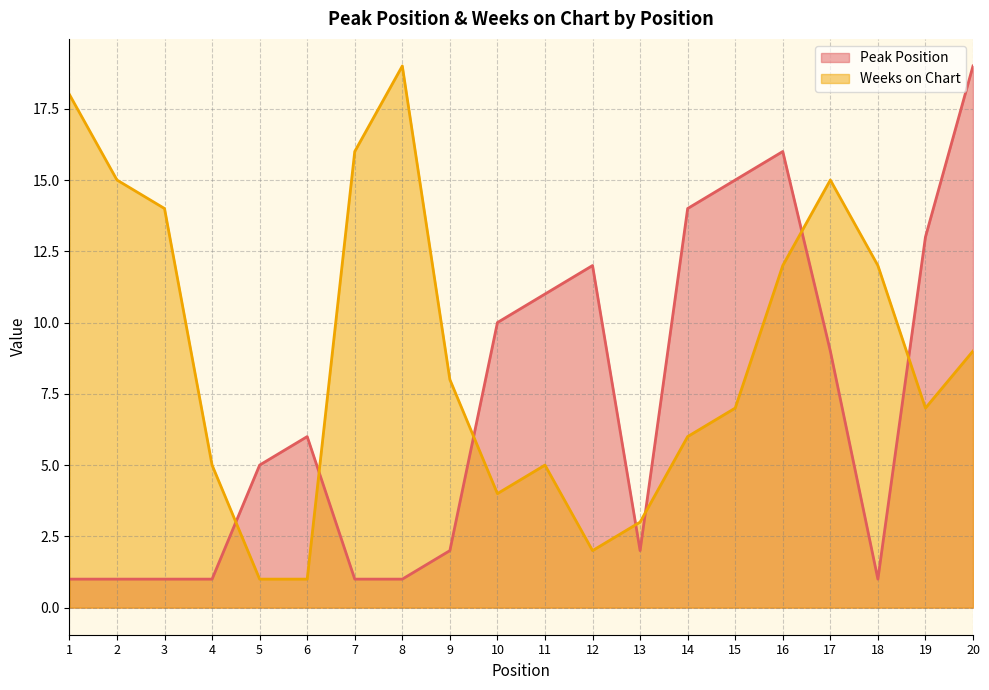

Which category has the lowest value in the Weeks on Chart series?

5